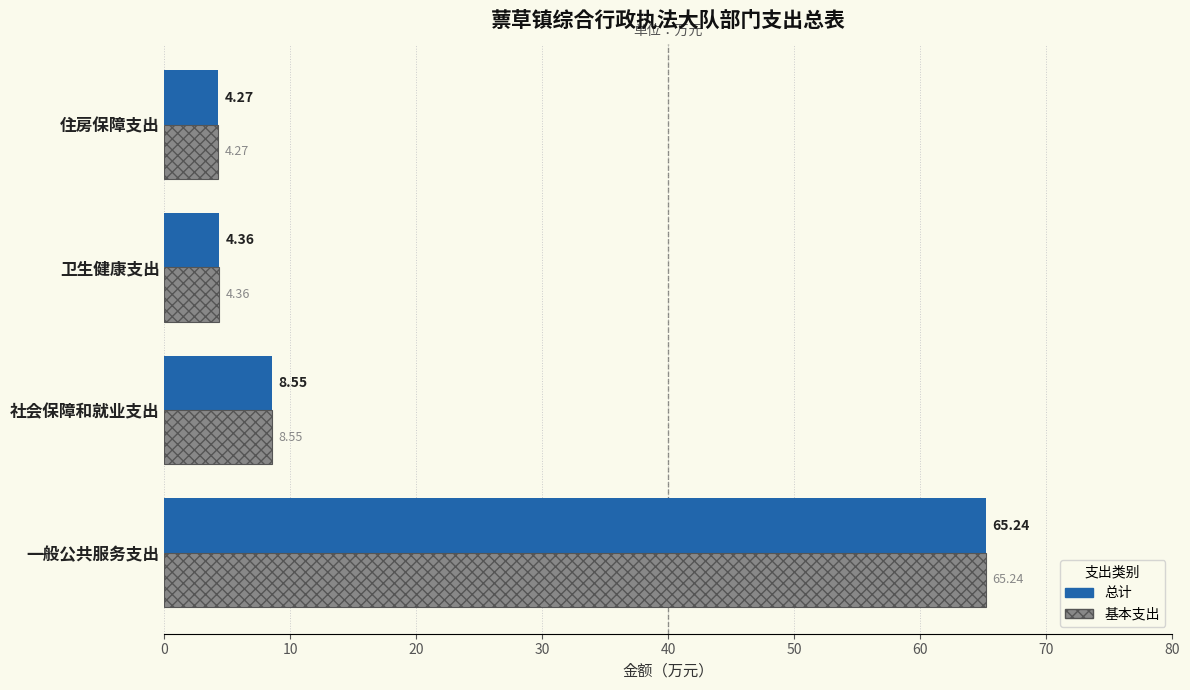

What is the difference between the maximum and second lowest values in the 基本支出 series?

60.9